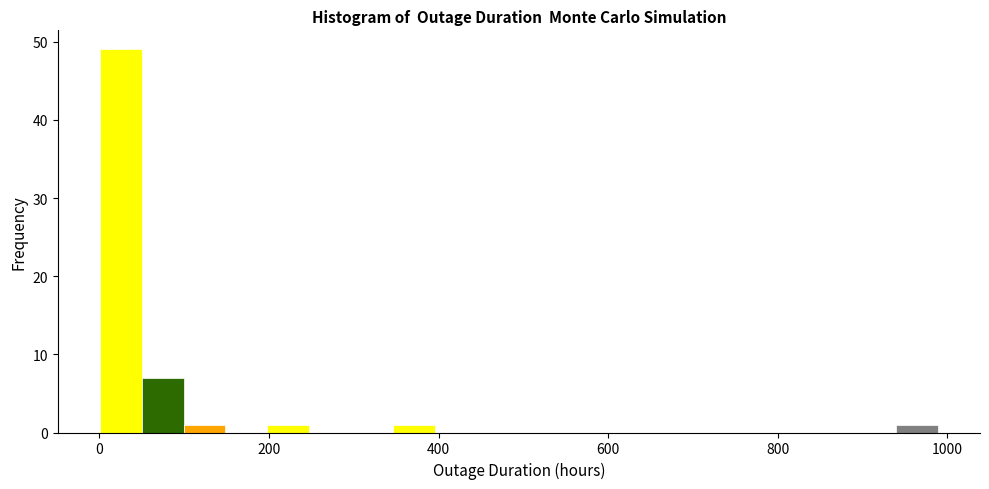

Around what value on the x-axis is the tallest bar? Give the approximate position of its centre, as read against the axis.

20